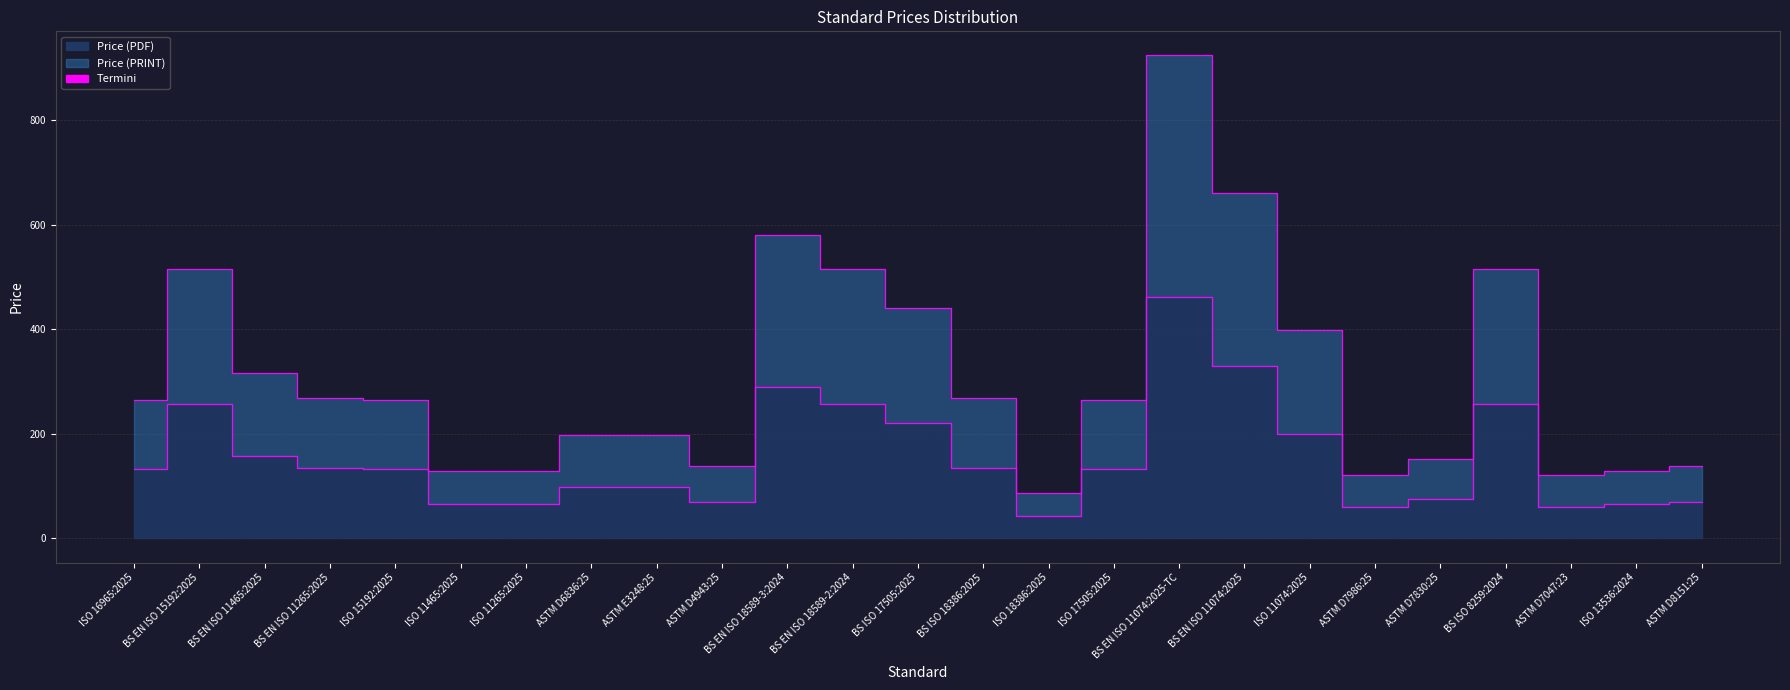

What is the difference between the highest and lowest values at ISO 11074:2025?

199